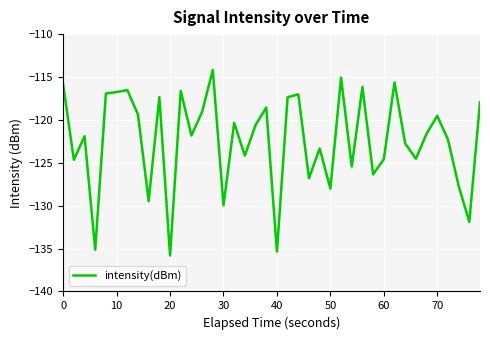

What is the greatest value displayed?

-114.2